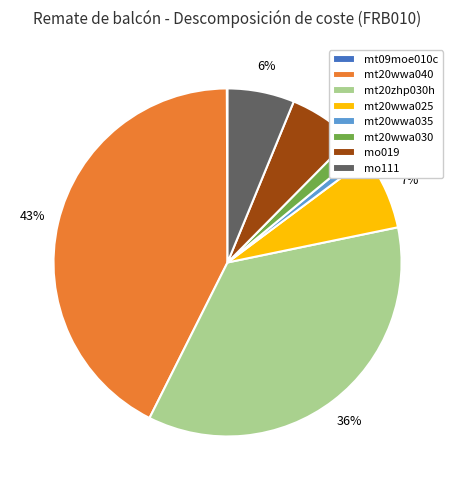

Is there any slice that represents more than half of the pie?

No